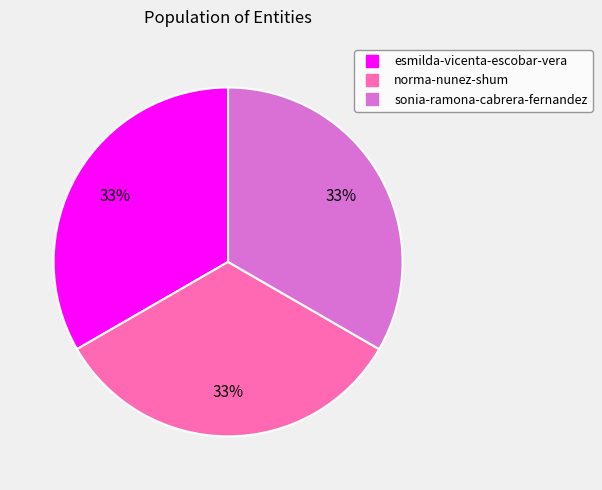

To the nearest percent, what portion does esmilda-vicenta-escobar-vera represent?

33%